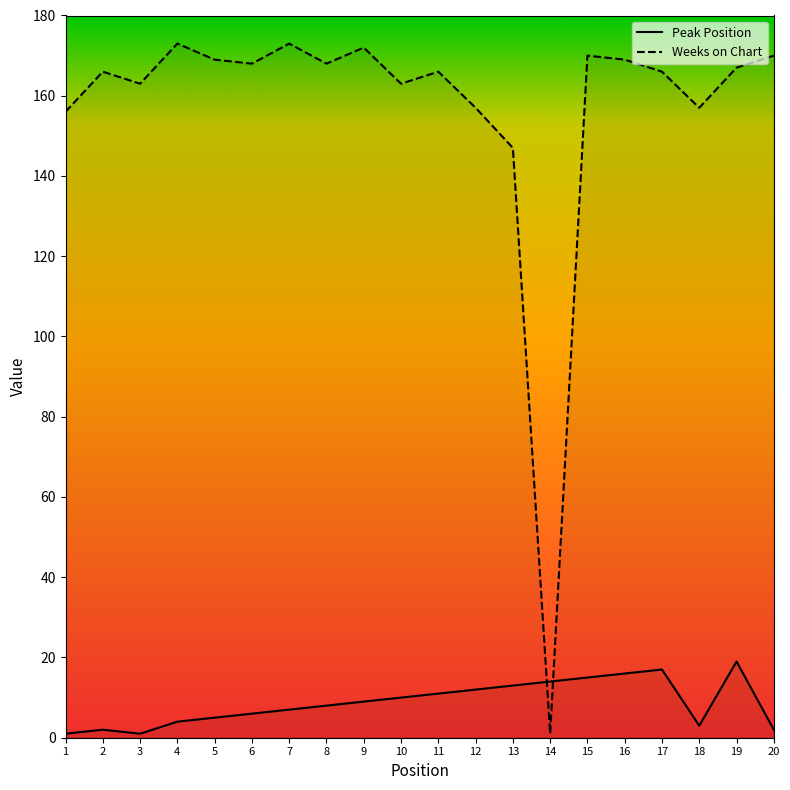

At which category is the sum across all series the highest?

19